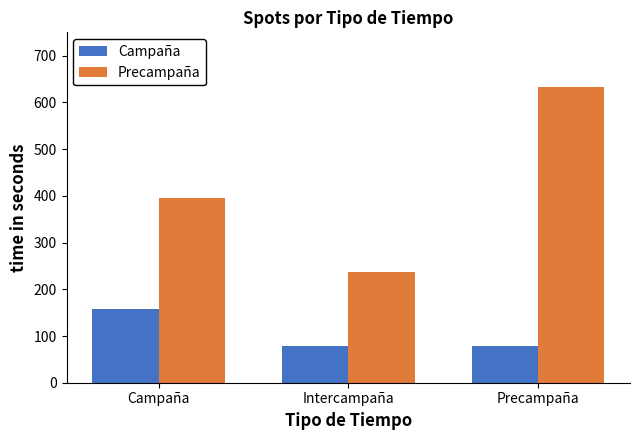

What are all the series names shown in the legend?

Campaña, Precampaña